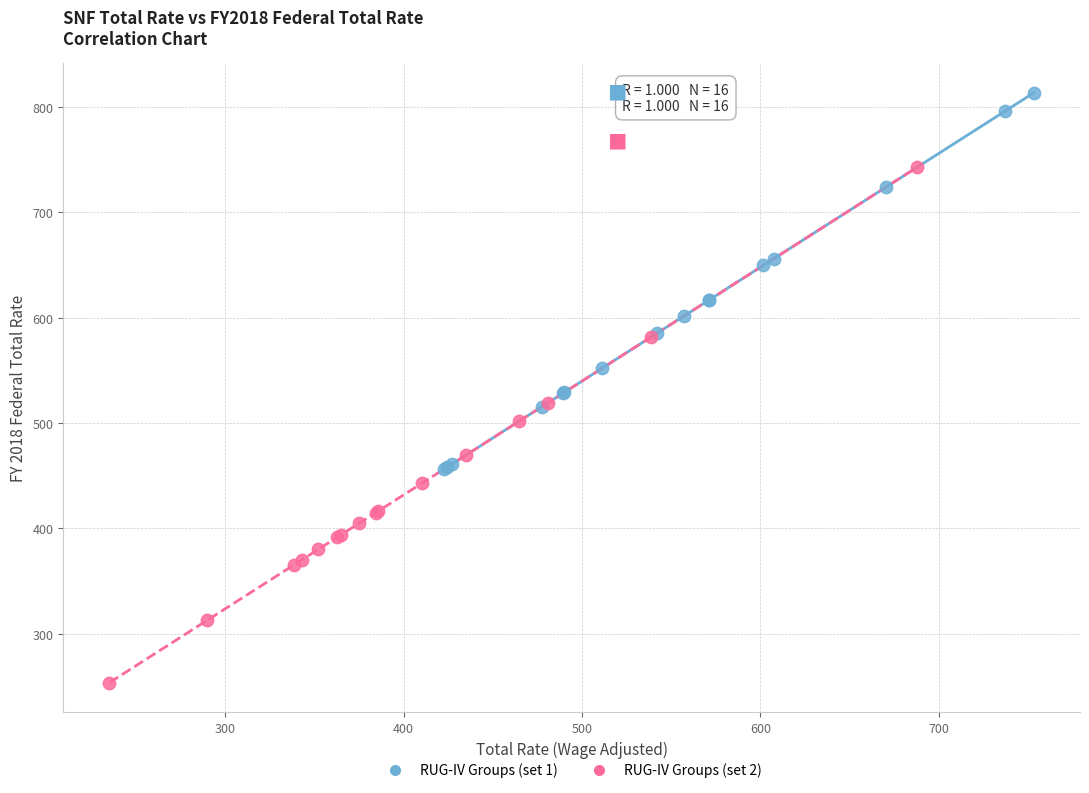

Which series contains the lowest Y value?

RUG-IV Groups (set 2)